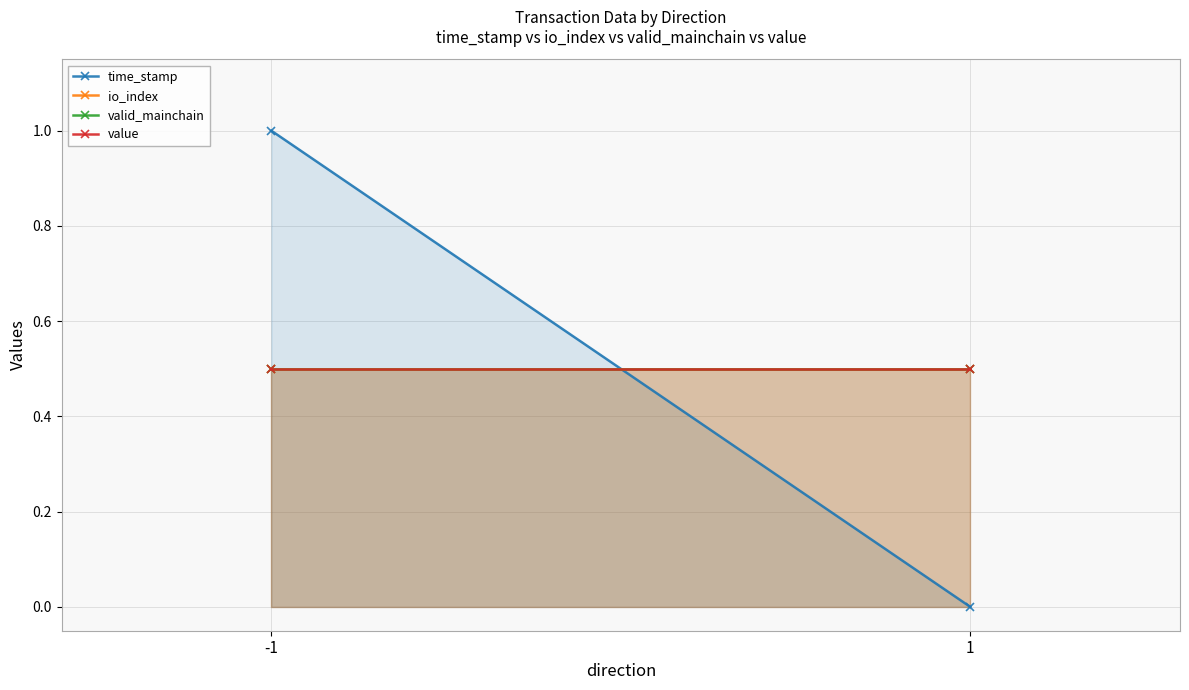

What is the highest value of the io_index series?

0.5